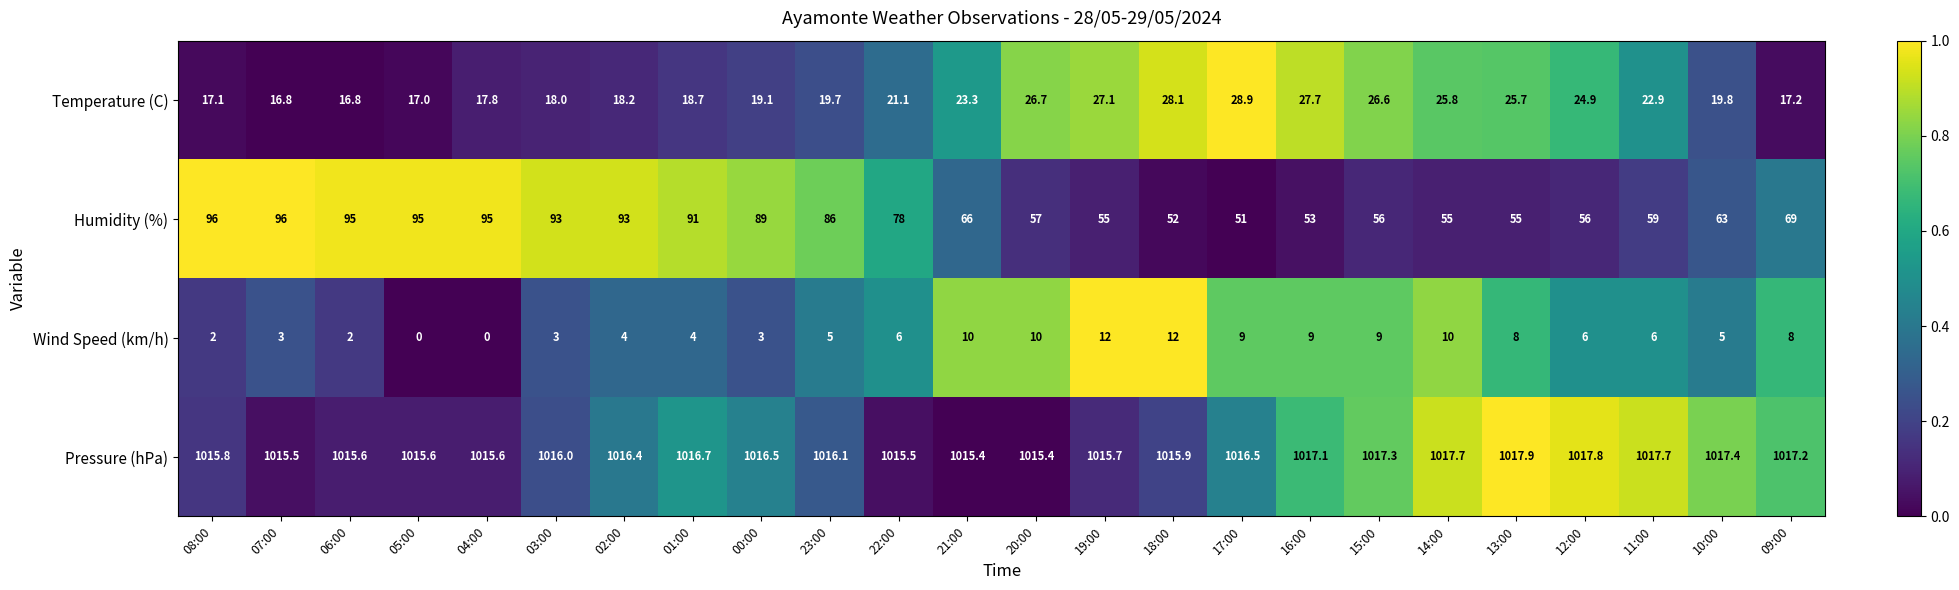

Read the Humidity (%) value at 07:00.

96.0